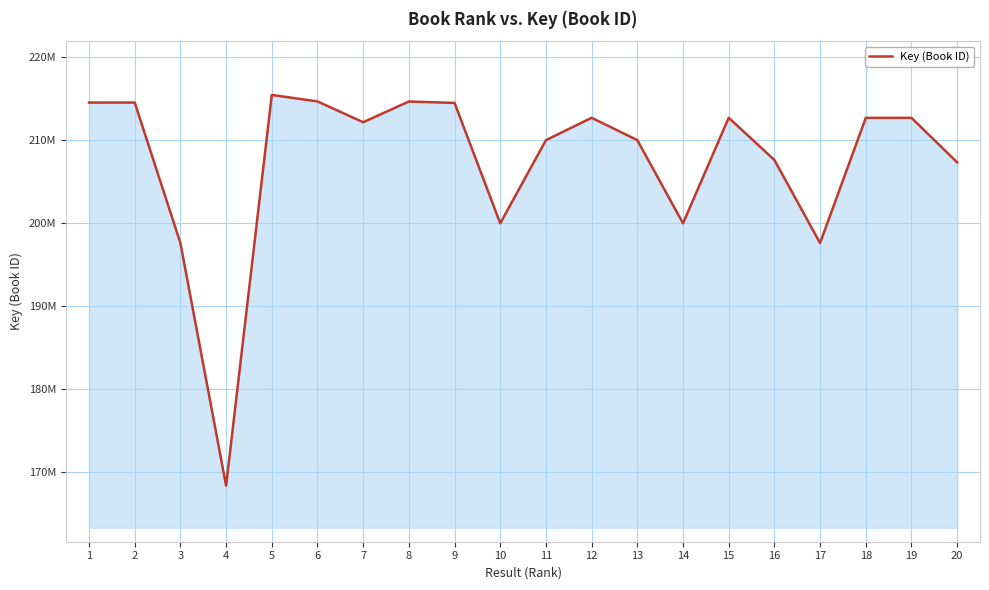

What is the ratio of the value at 12 to the value at 10?

1.1